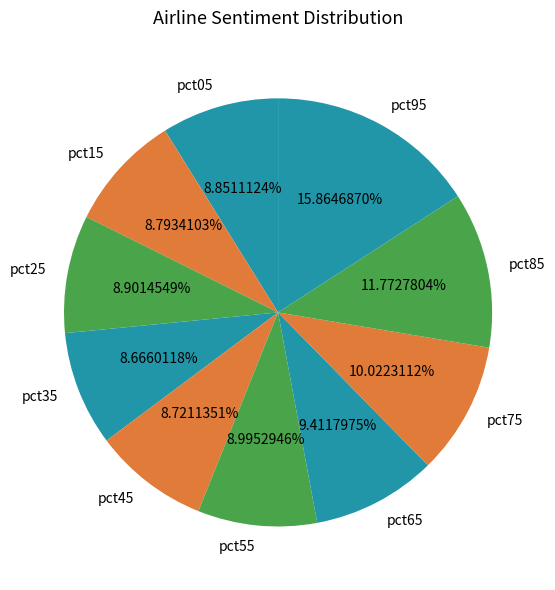

The pct35 slice represents 1% of the pie. True or false?

False